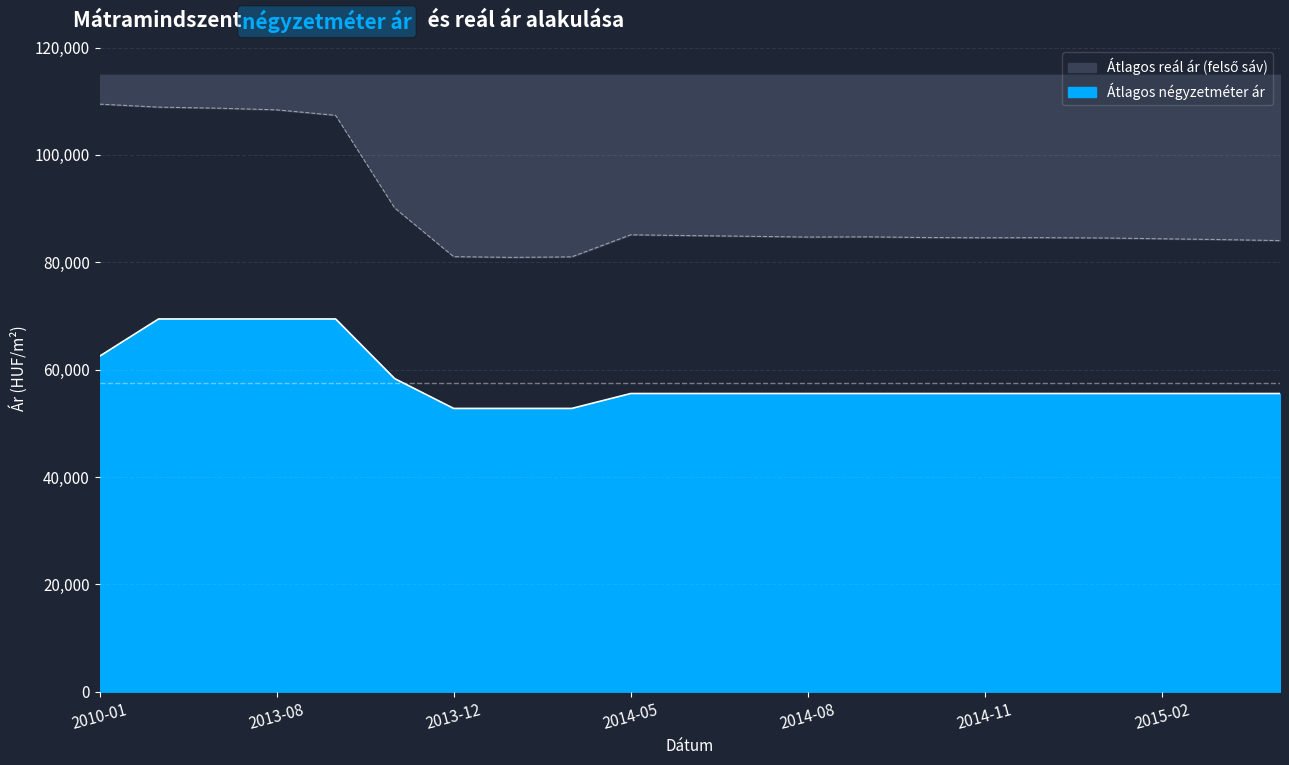

Where is Átlagos négyzetméter ár nearest to the value 61110?

2010-01